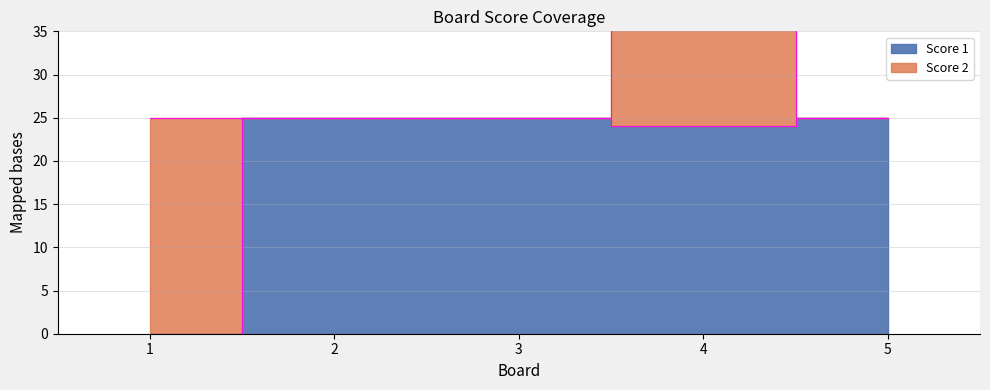

Rank the categories by value from highest to lowest.

2, 3, 5, 4, 1